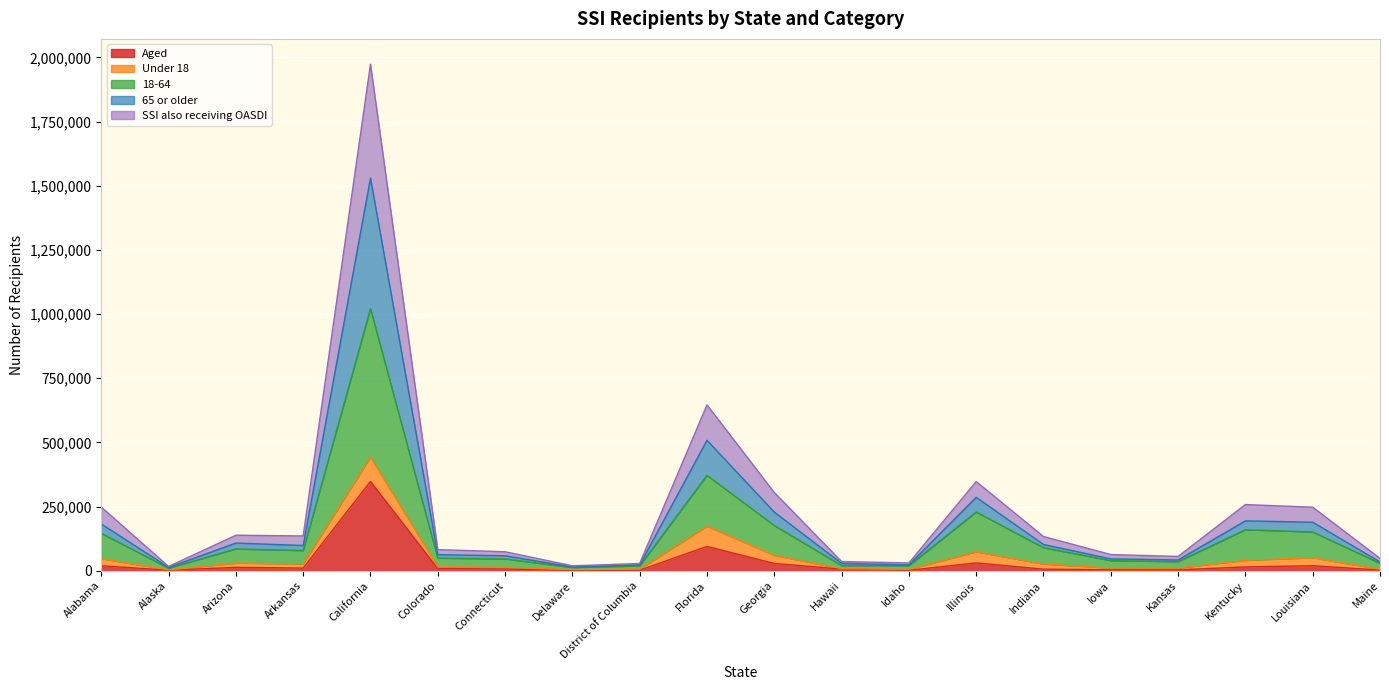

Where is the first local maximum for 18-64?

Arizona